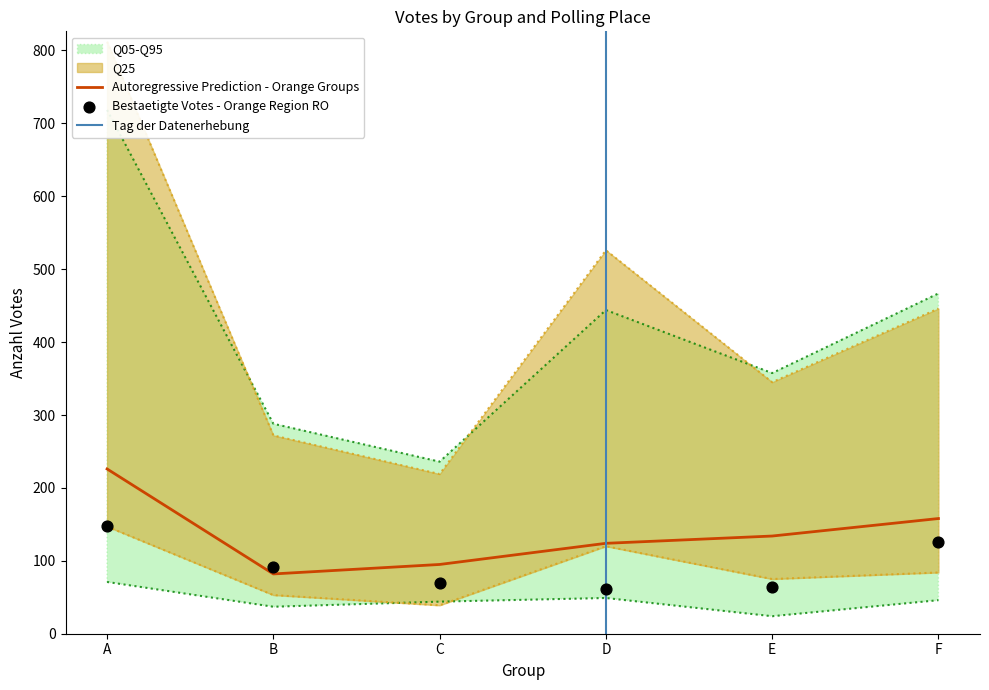

What is the maximum value for Autoregressive Prediction - Orange Groups?

226